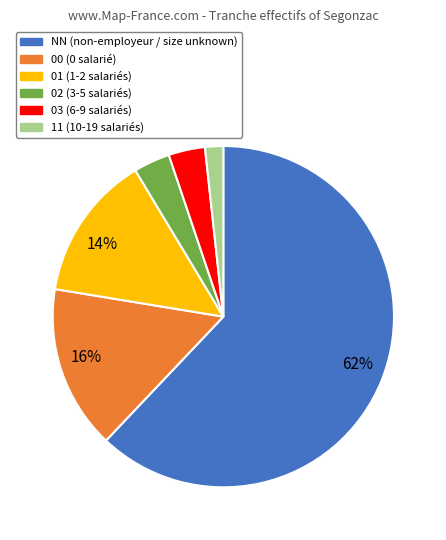

To the nearest percent, what portion does 01 represent?

14%